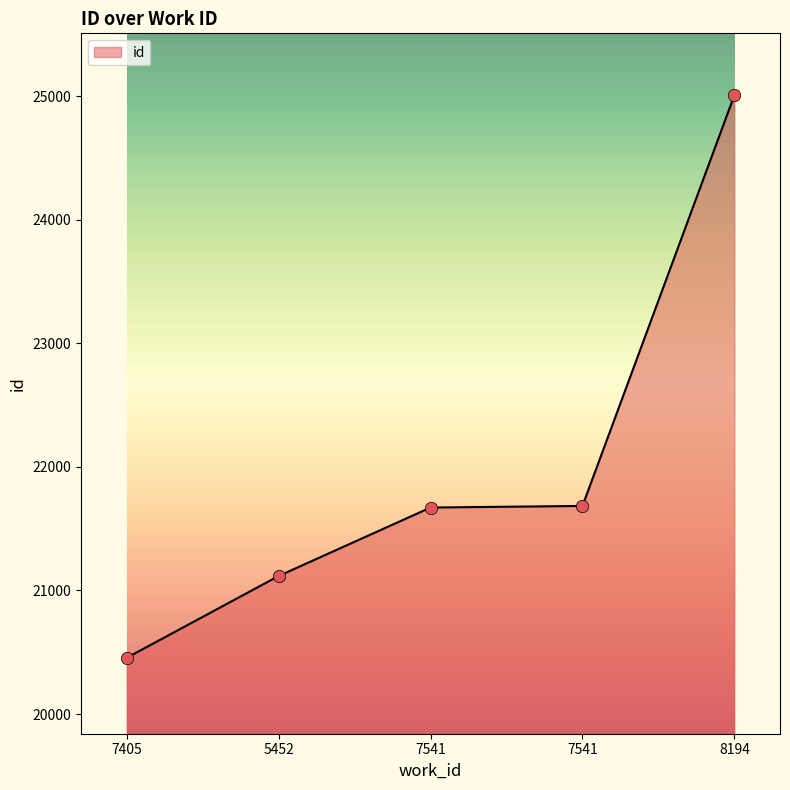

Between 7541 and 5452, which is larger?

7541